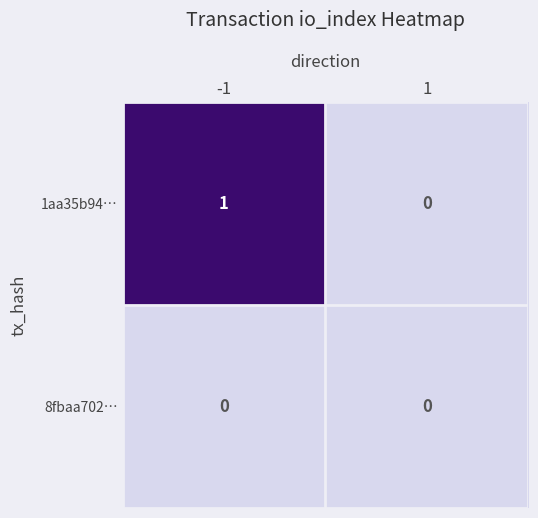

What is the maximum value shown in the chart?

1